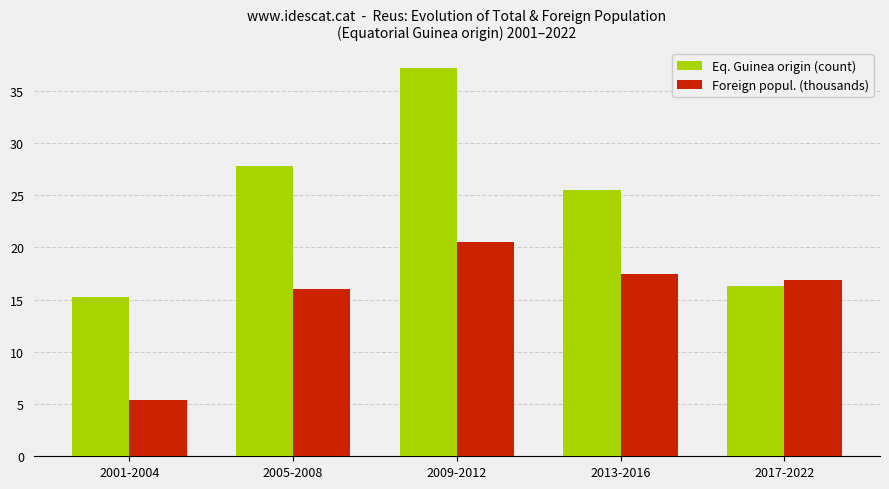

What are all the series names shown in the legend?

Eq. Guinea origin (count), Foreign popul. (thousands)